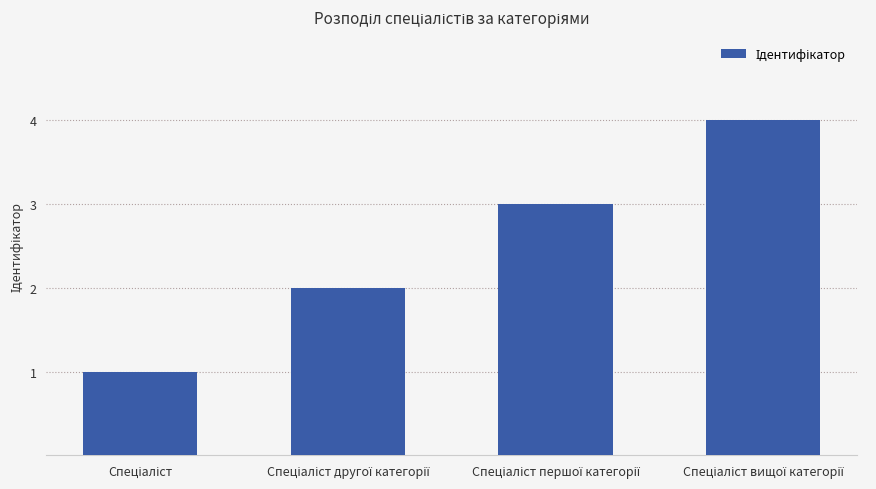

Reading right to left, transcribe all the data shown in this chart.

4	3	2	1